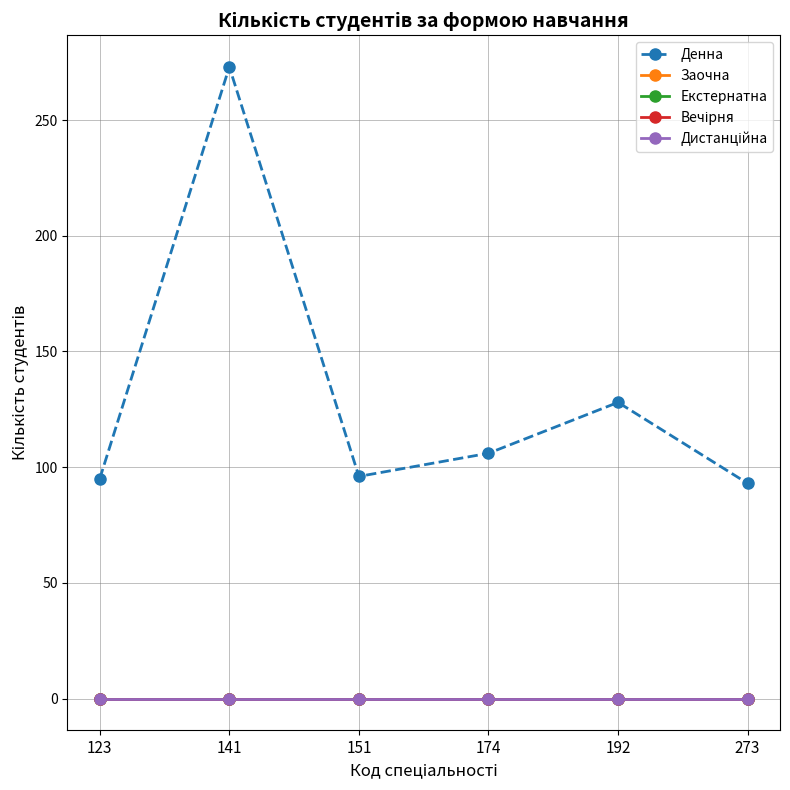

Is this an area chart (filled region under the line)?

No